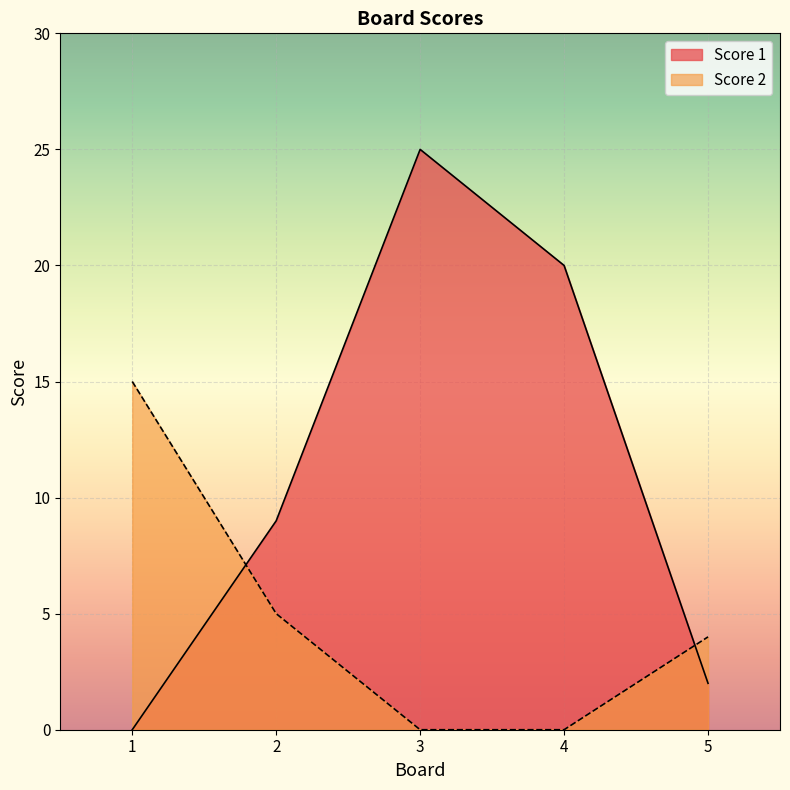

Does the chart display data point markers on the line(s)?

No